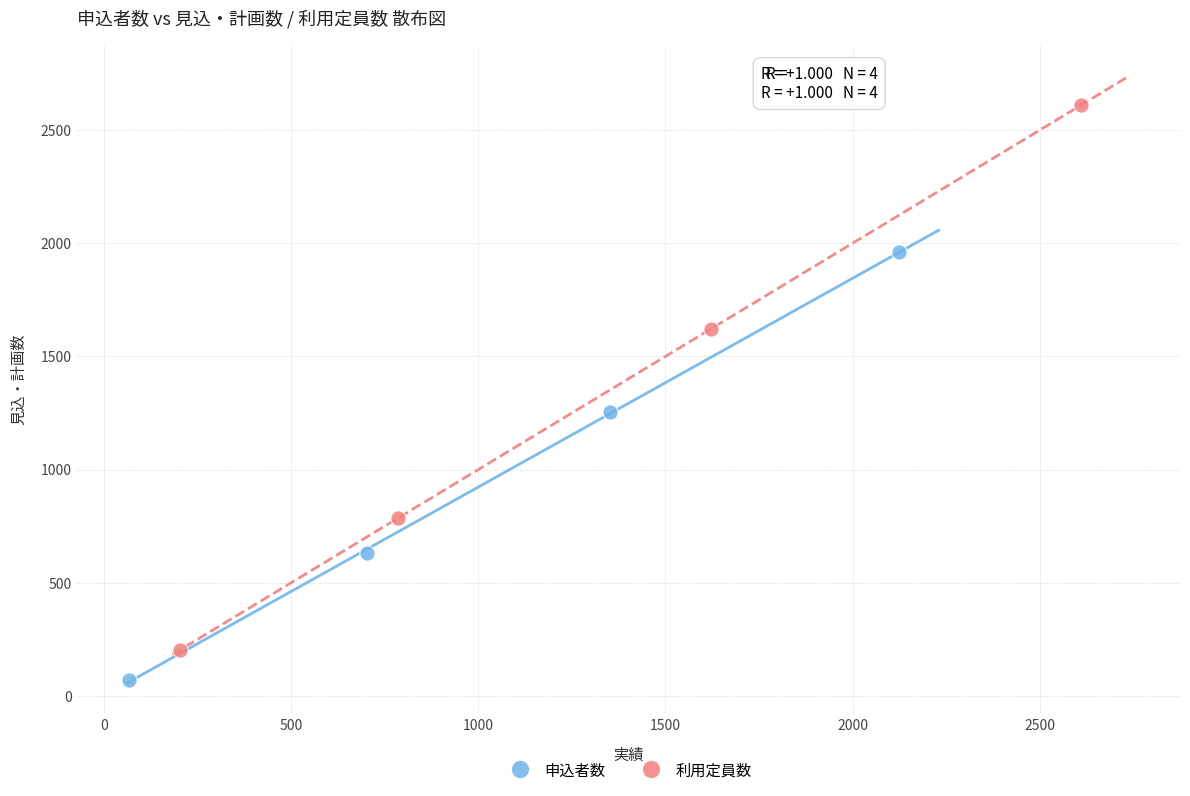

Which series reaches the maximum Y coordinate?

利用定員数